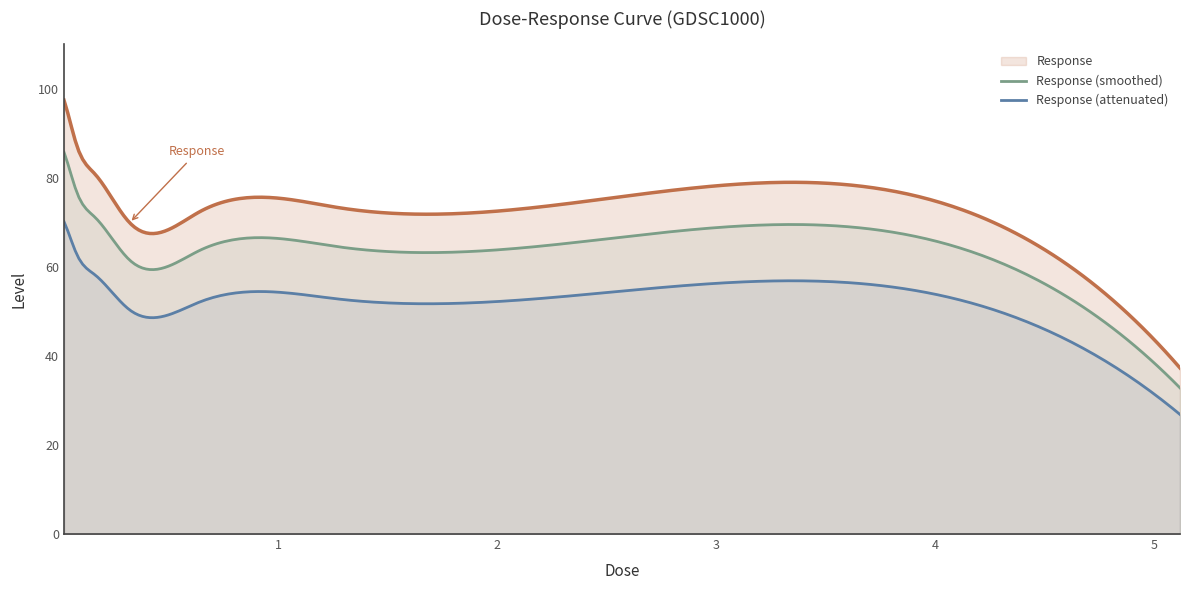

What is the change in value from 1.28 to 2.56?

+2.5